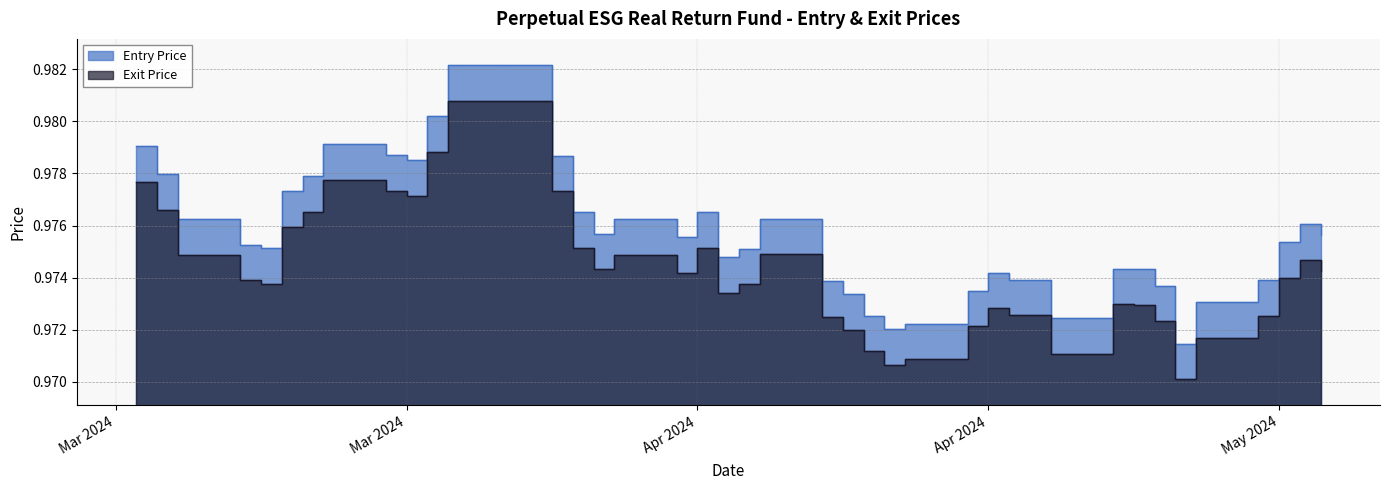

The Exit Price series shows 0.4 at 05/04/24. True or false?

False